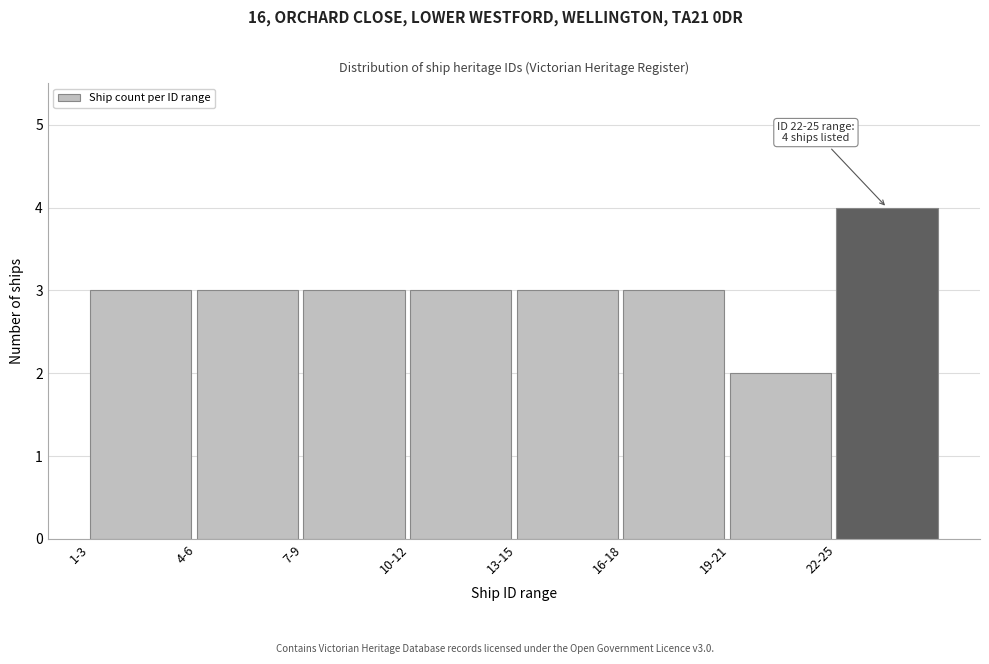

Reading right to left, transcribe all the data shown in this chart.

4	2	3	3	3	3	3	3